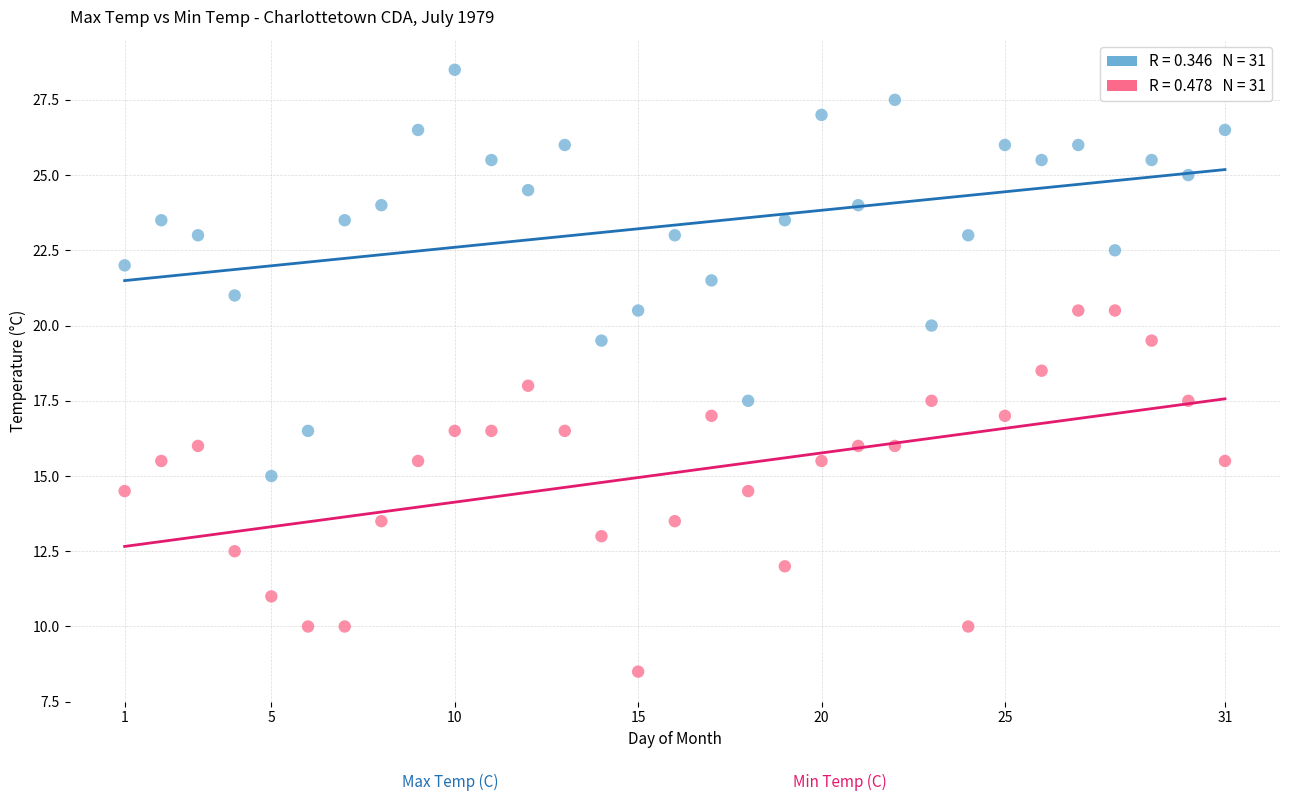

Across all data points, what is the range of X values (max minus min)?

30.0